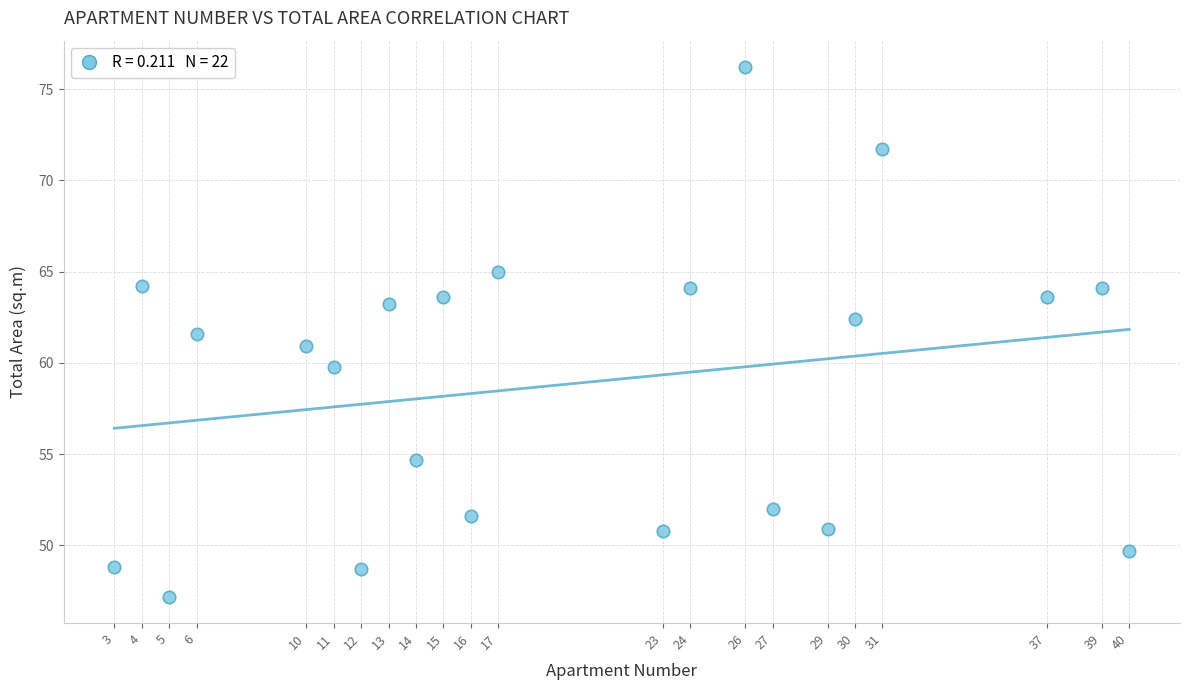

What is the range of X values (max minus min)?

37.0